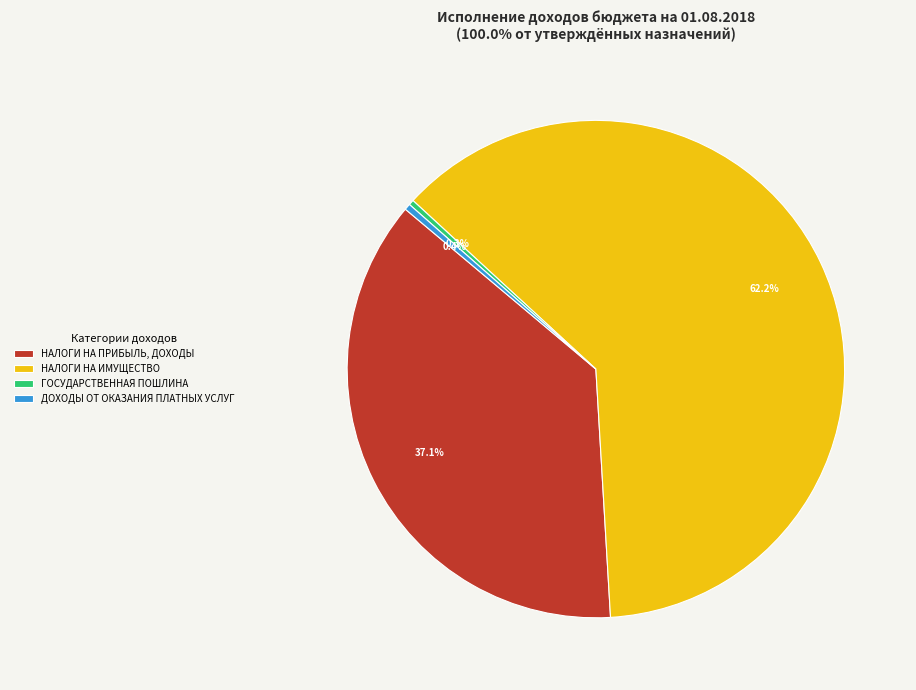

How many segments does this pie chart have?

4